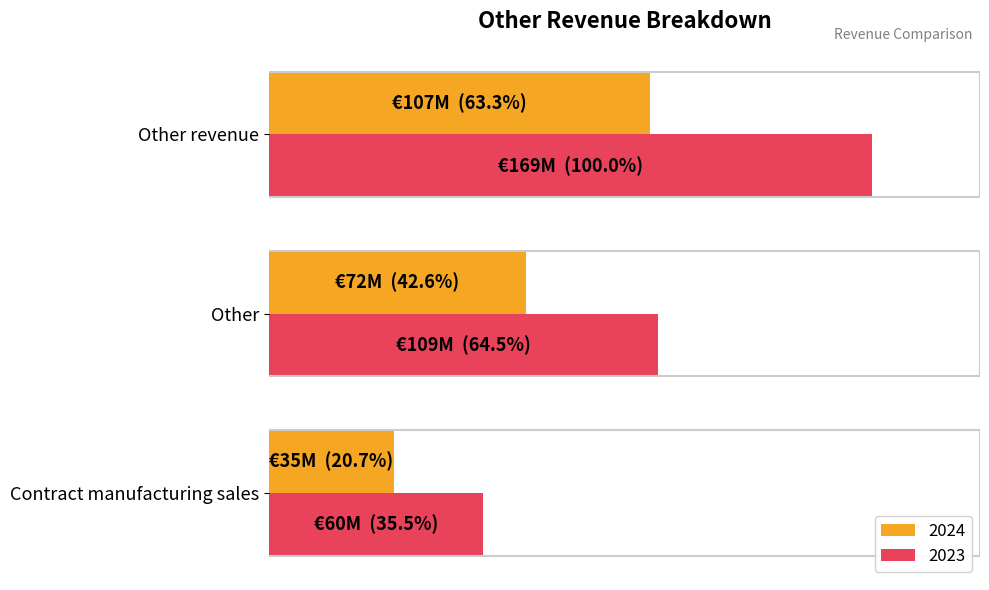

What are all the series names shown in the legend?

2024, 2023